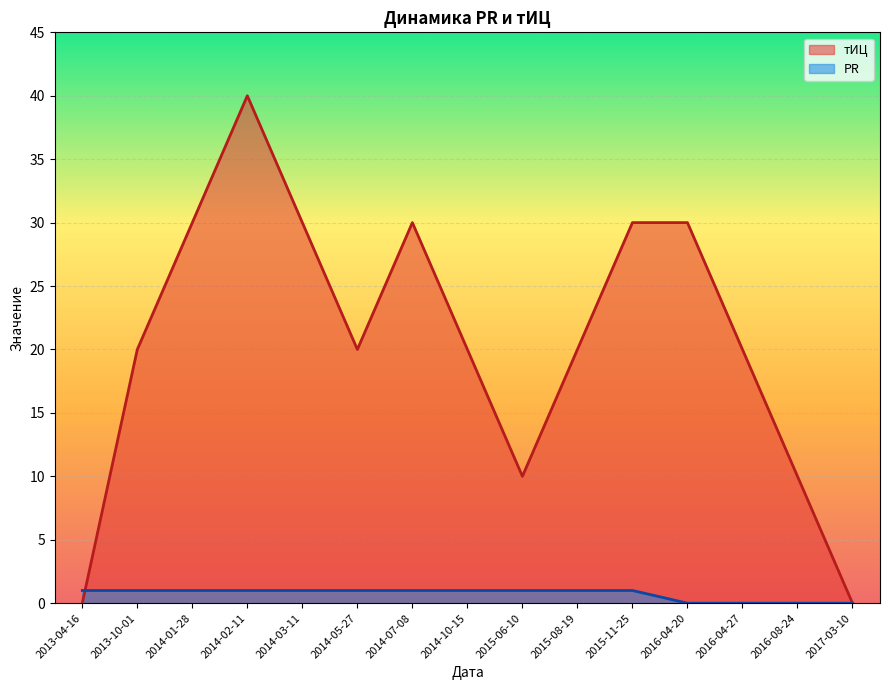

At 2013-04-16, list the series in order from smallest to largest.

тИЦ, PR